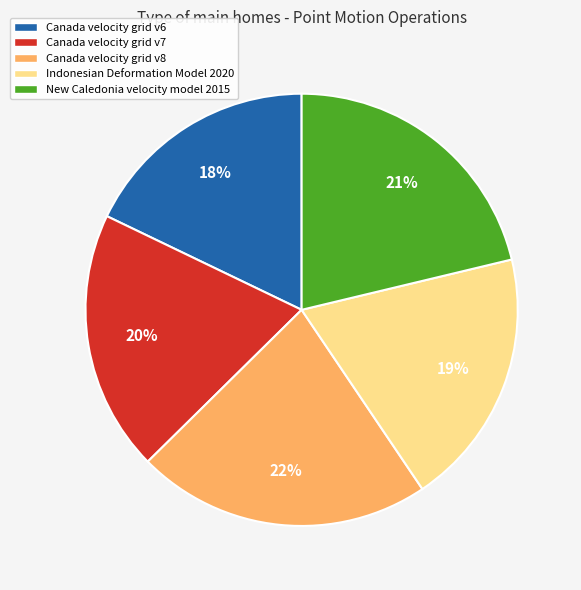

Which slice is the largest?

Canada velocity grid v8